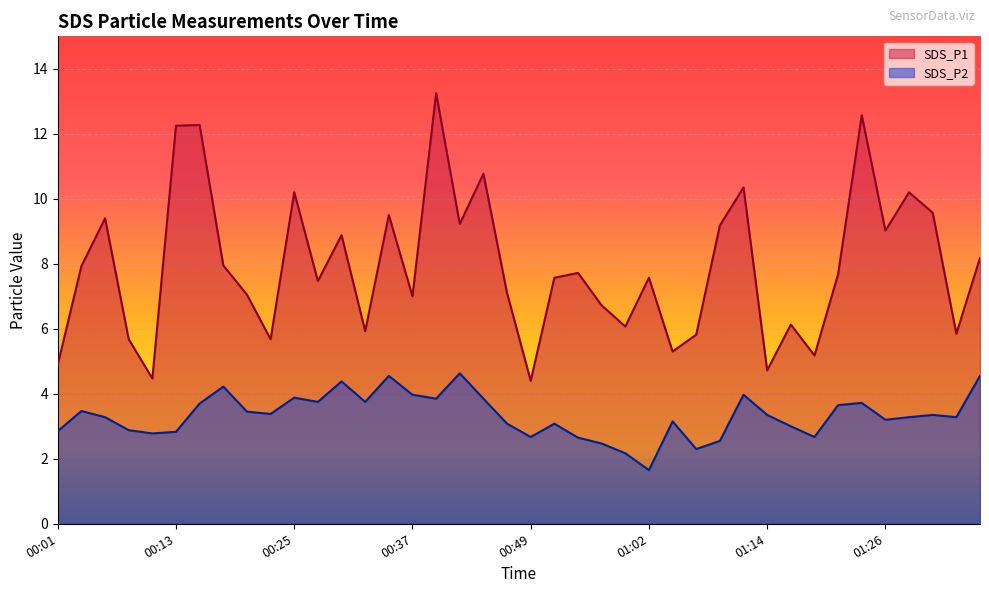

What is the total value across all series at 00:57?

9.2